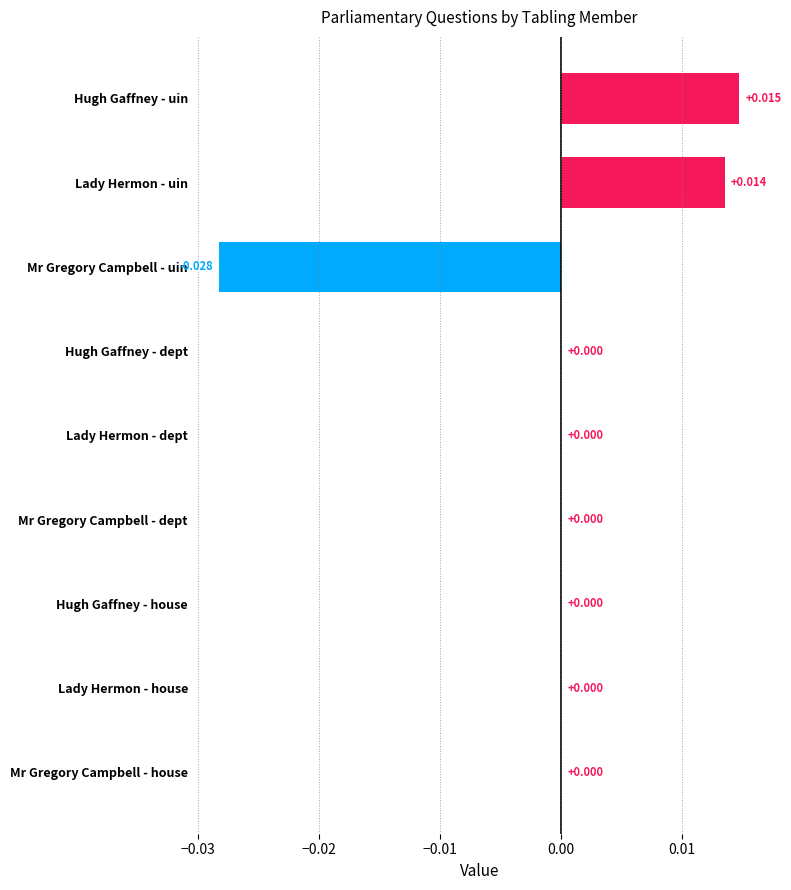

Which label corresponds to the largest value in the chart?

Hugh Gaffney - uin